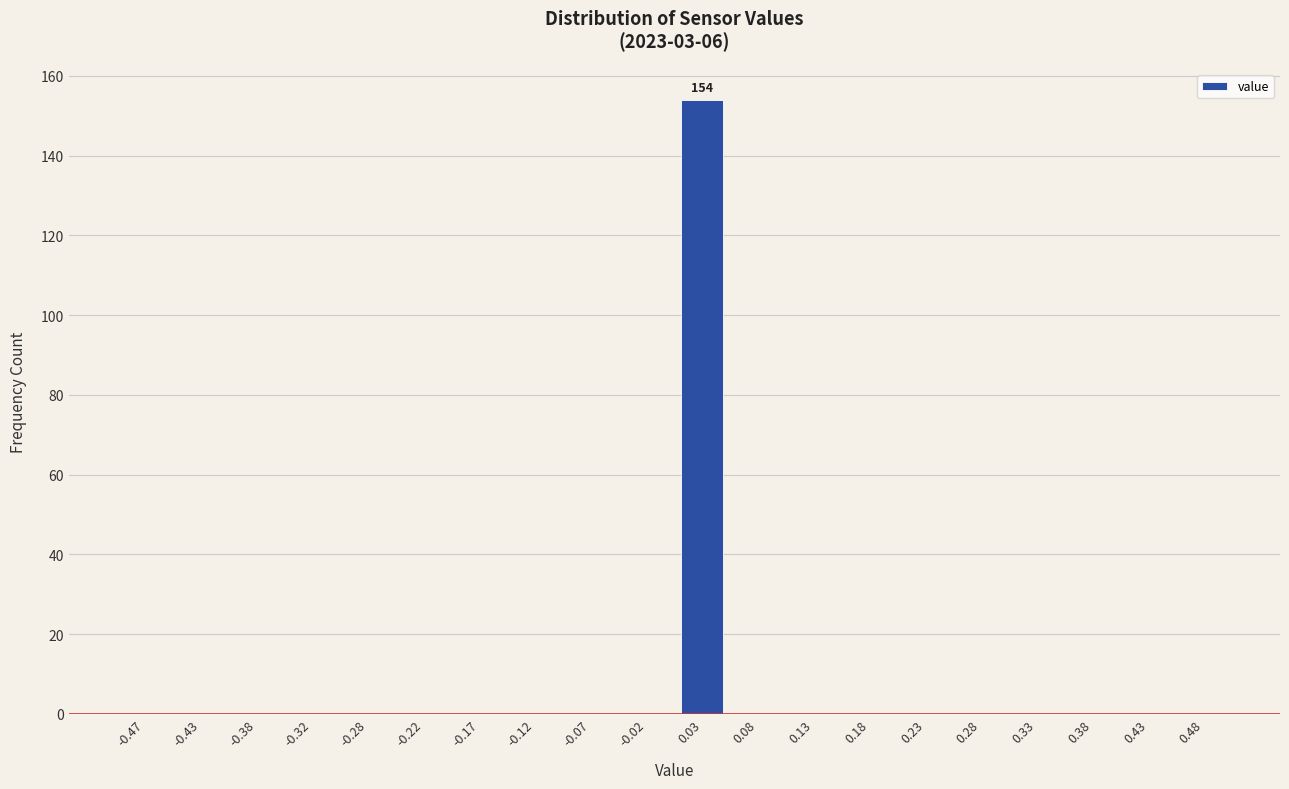

Reading left to right, transcribe all the data shown in this chart.

-0.47=0	-0.43=0	-0.38=0	-0.32=0	-0.28=0	-0.22=0	-0.17=0	-0.12=0	-0.07=0	-0.02=0	0.03=154	0.08=0	0.13=0	0.18=0	0.23=0	0.28=0	0.33=0	0.38=0	0.43=0	0.48=0